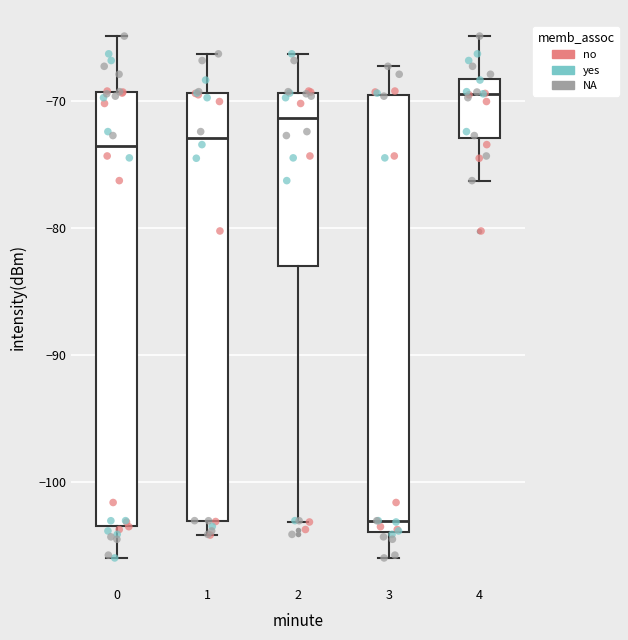

Which box's median line is the highest?

4